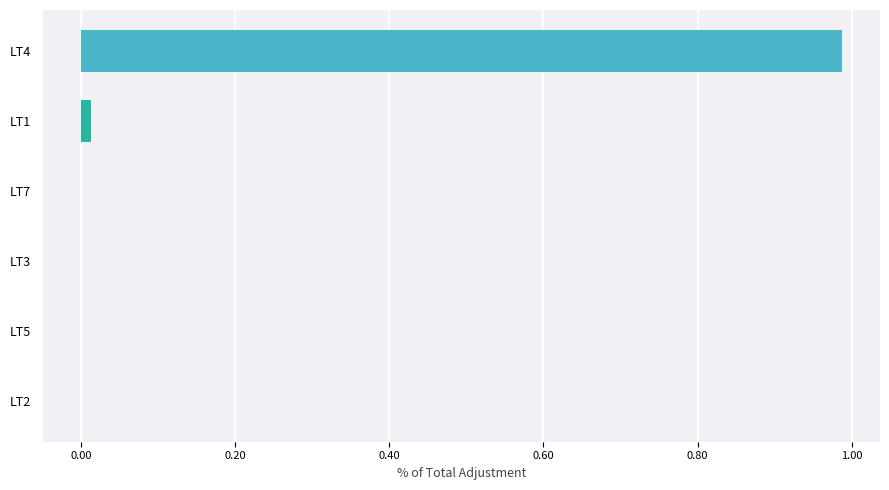

How many distinct data groups are displayed?

1